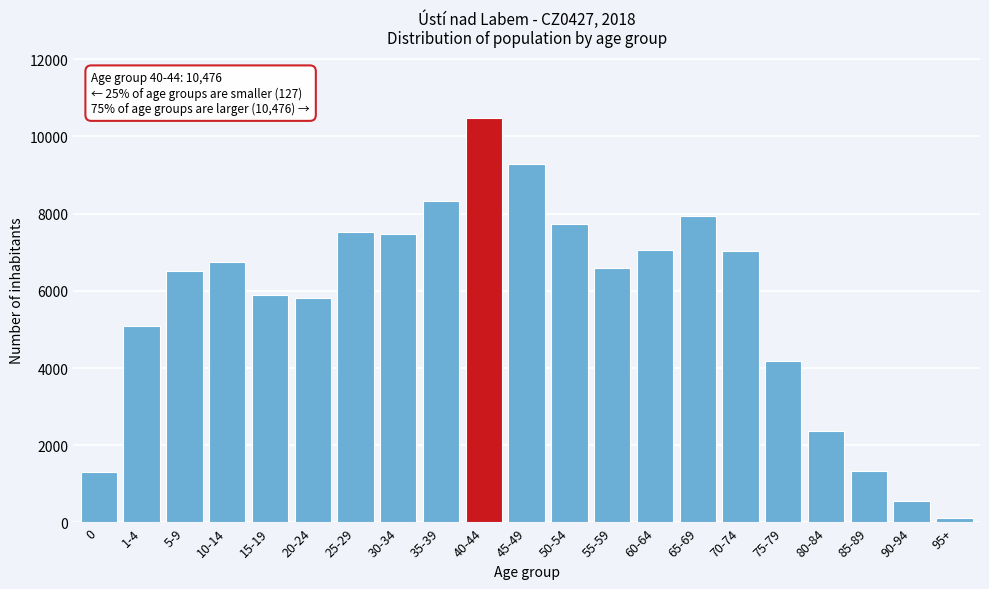

What is the difference between the second highest and second lowest values?

8731